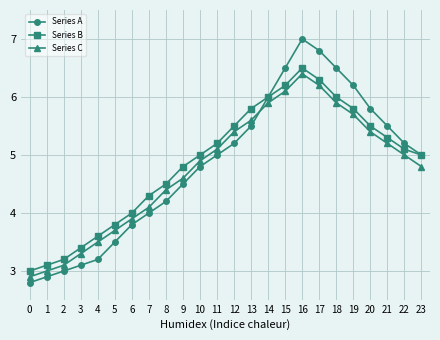

What is the sum of all Series A values?

116.0